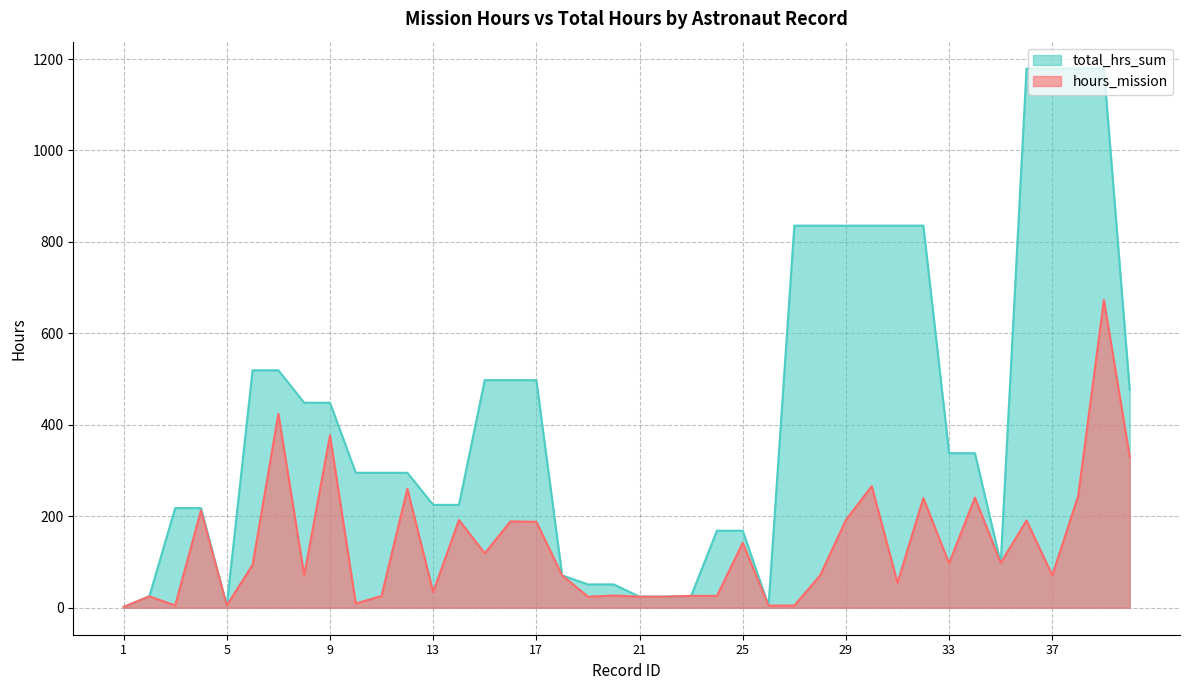

True or false: hours_mission and total_hrs_sum cross at least once.

False